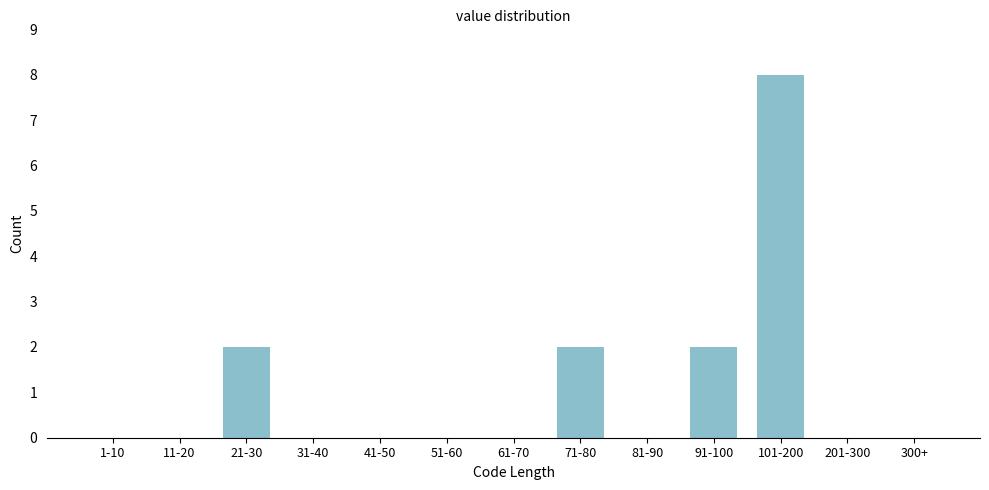

Reading left to right, extract all data points from this chart.

1-10=0	11-20=0	21-30=2	31-40=0	41-50=0	51-60=0	61-70=0	71-80=2	81-90=0	91-100=2	101-200=8	201-300=0	300+=0